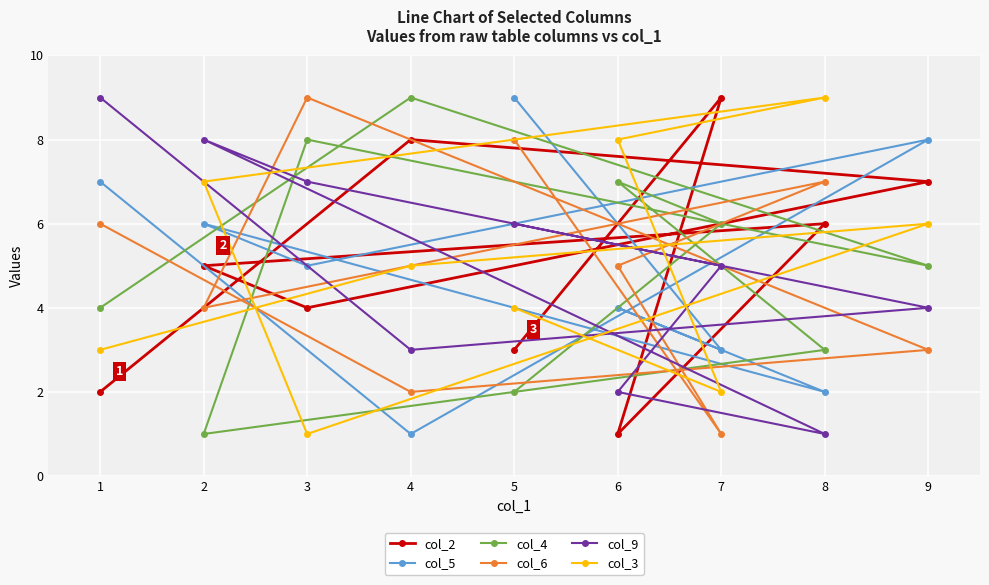

How many lines are shown in the chart?

6